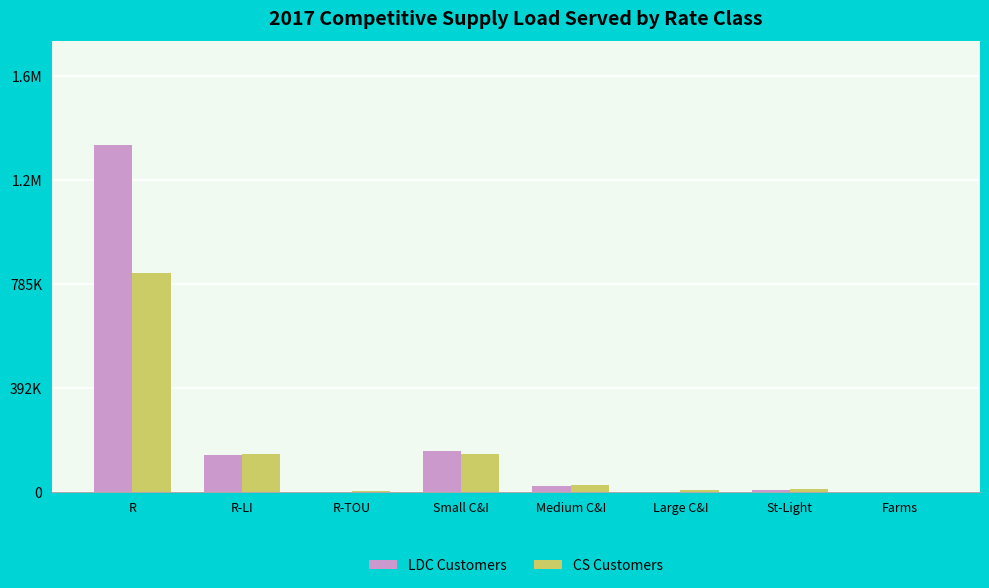

Which series has the largest range (max minus min)?

LDC Customers